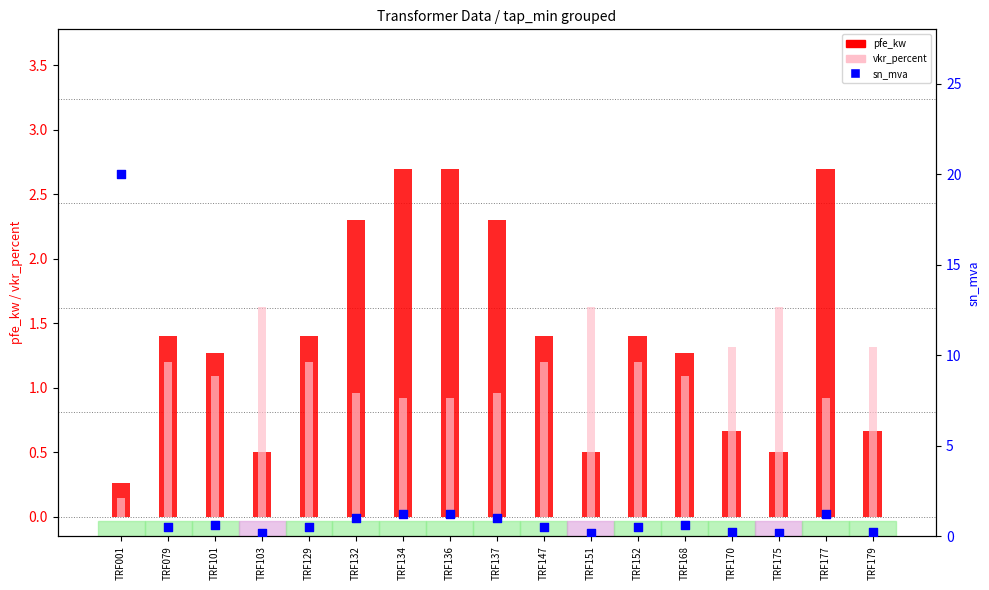

Which series reaches the maximum Y coordinate?

sn_mva